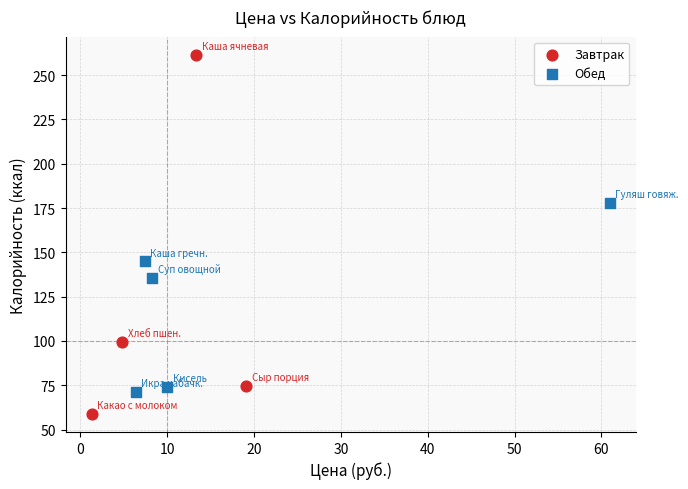

Which series contains the highest Y value?

Завтрак